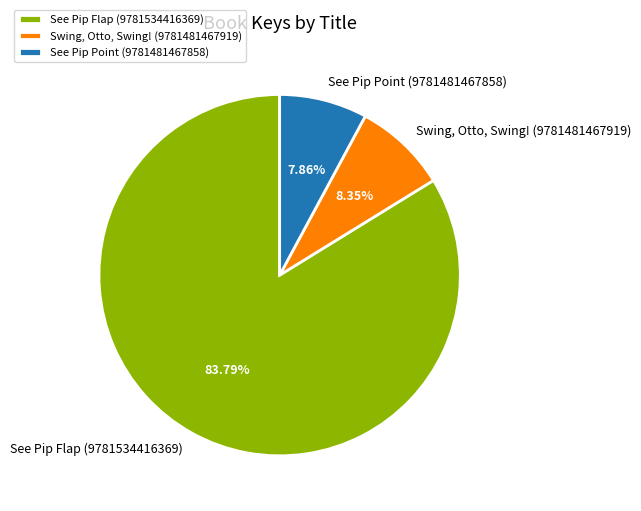

Is there a majority slice in this chart?

Yes